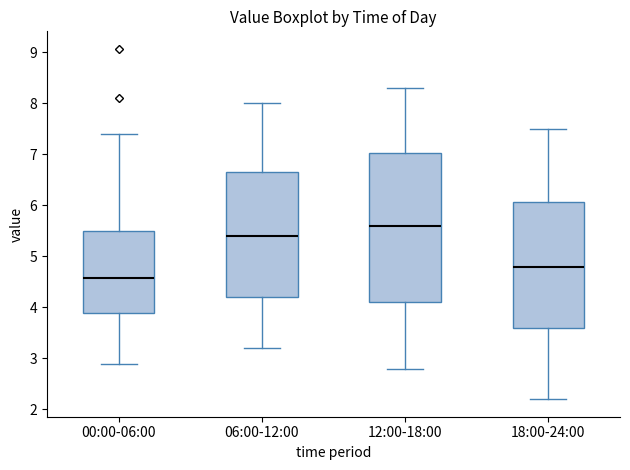

Which box has the lowest median line?

00:00-06:00